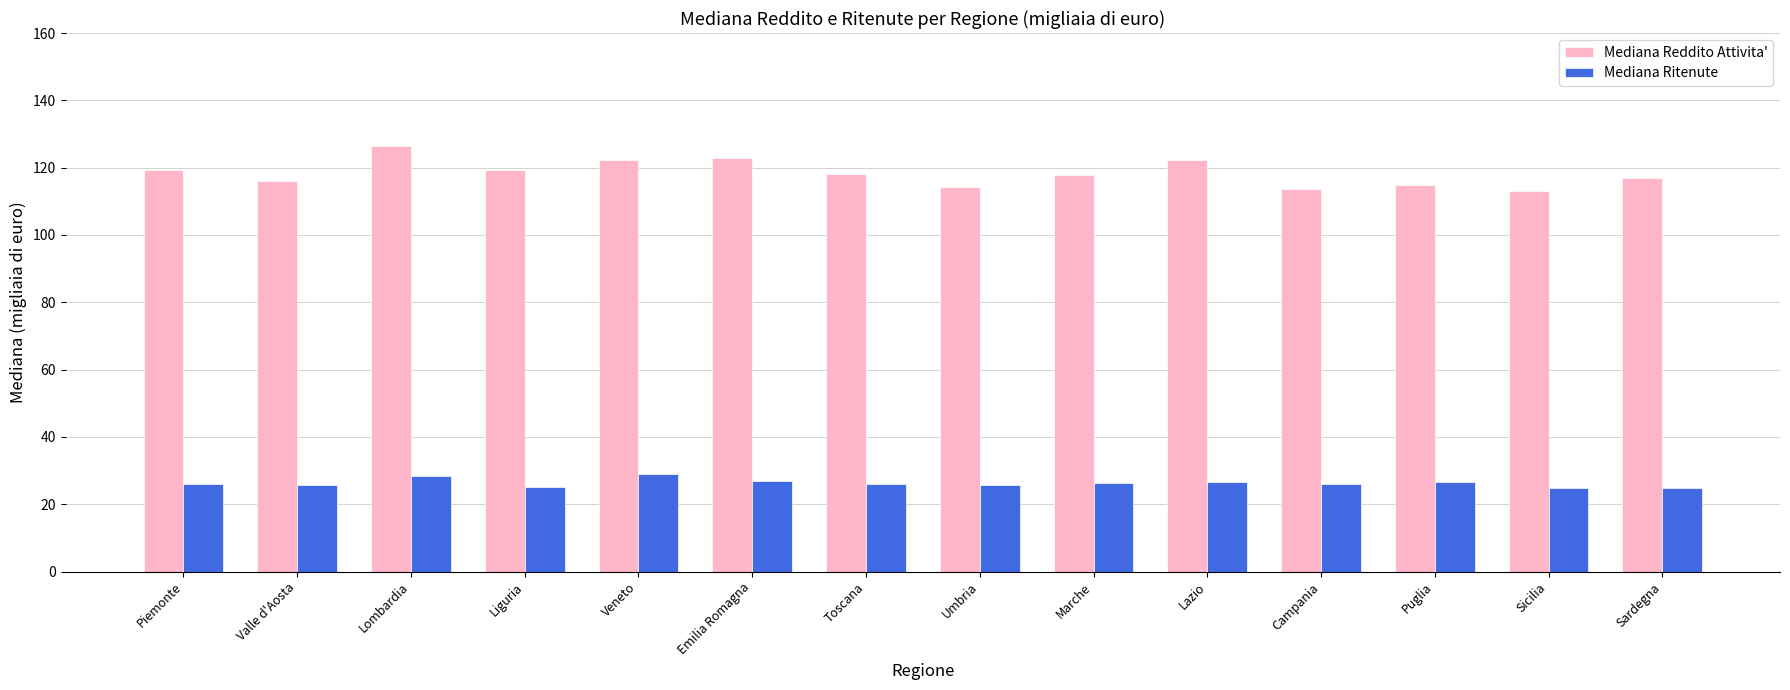

What is the total value across all series at Puglia?

141.5